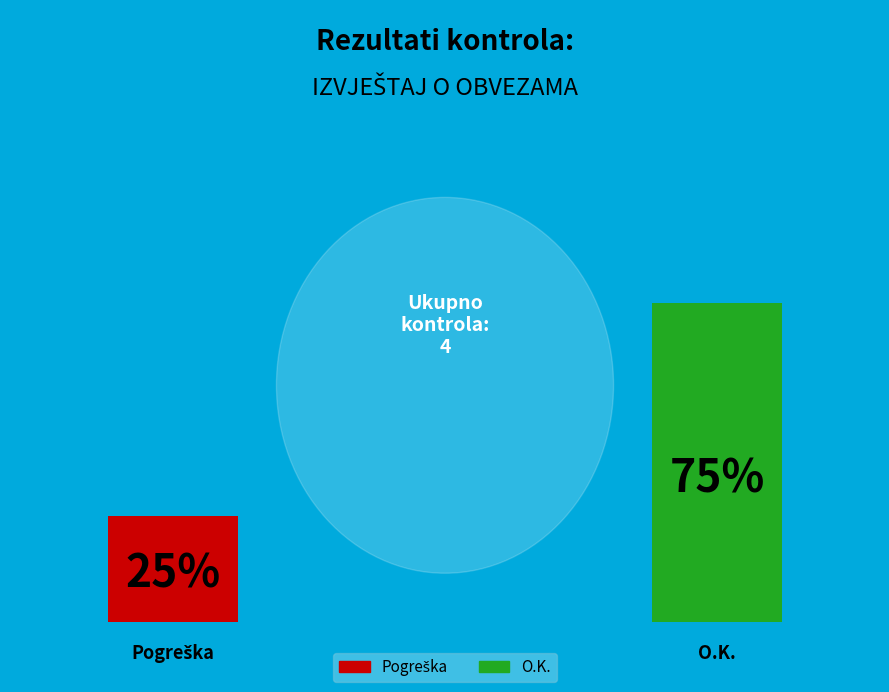

How many slices are in this pie chart?

2